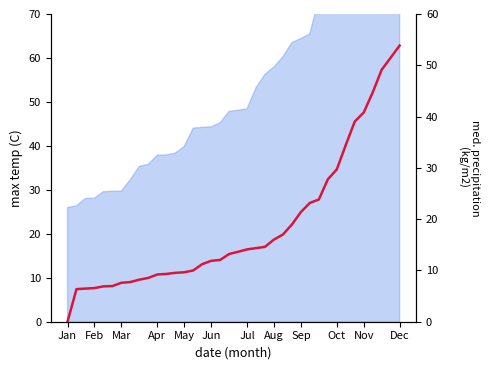

True or false: the data shows 3.5 at Dec.

False